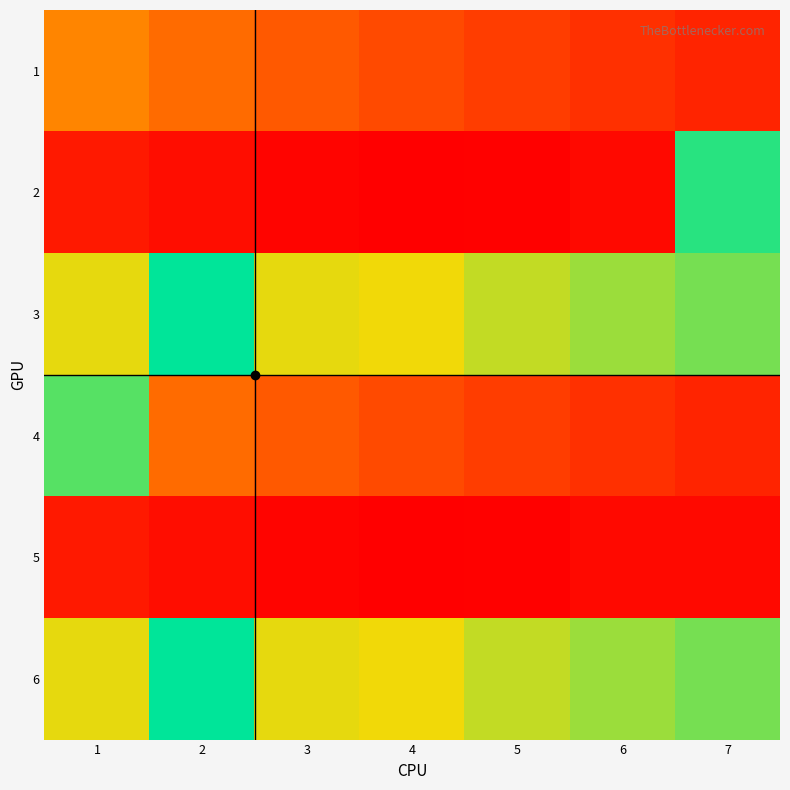

How many series are shown in this chart?

6